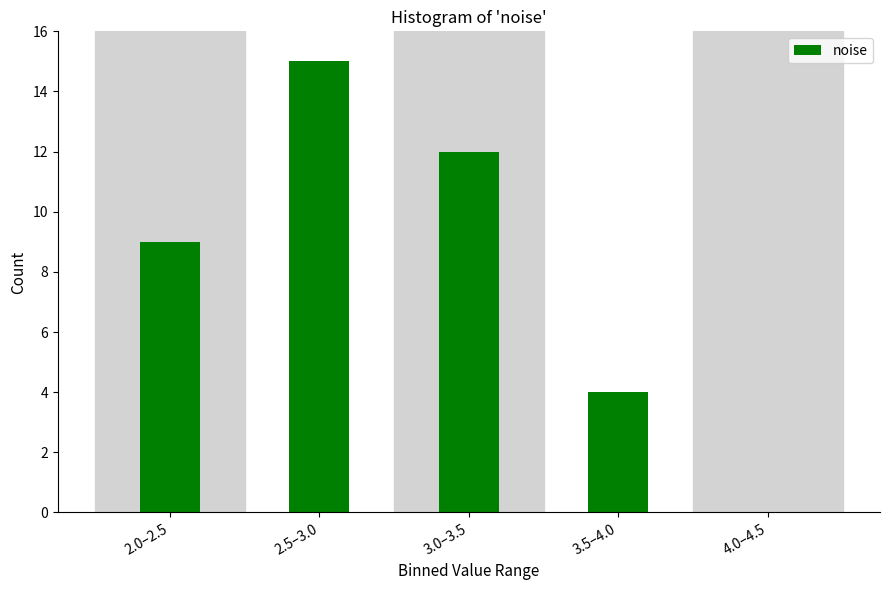

Reading left to right, list all the values displayed in this chart.

2.0–2.5=9	2.5–3.0=15	3.0–3.5=12	3.5–4.0=4	4.0–4.5=0